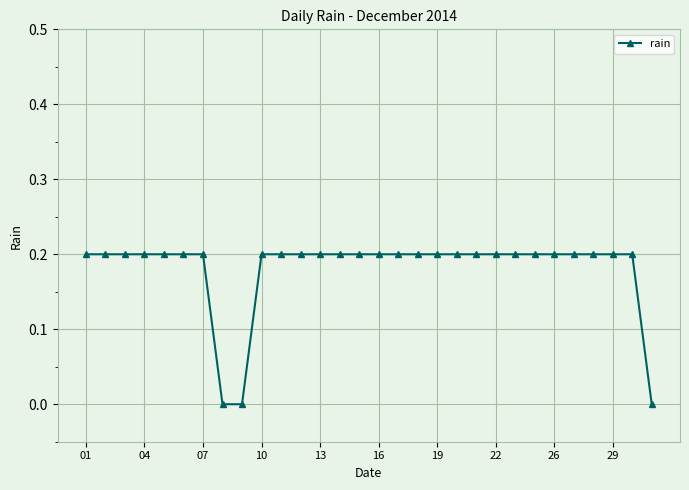

What is the greatest value displayed?

0.2